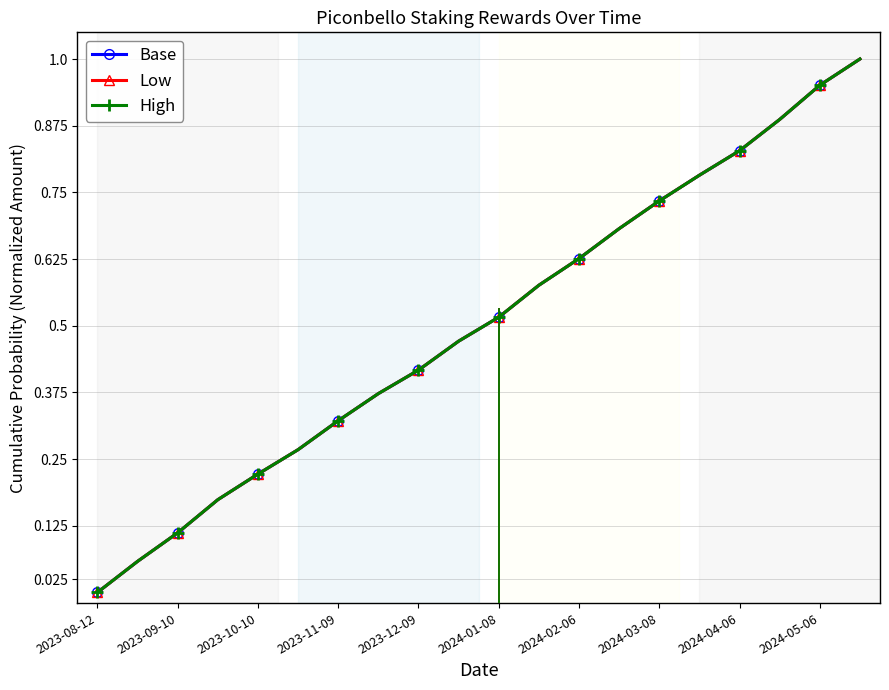

List the labels in order of High value, smallest first.

2023-08-12, 2023-09-10, 2023-10-10, 2023-11-09, 2023-12-09, 2024-01-08, 2024-02-06, 2024-03-08, 2024-04-06, 2024-05-06, 10, 11, 12, 13, 14, 15, 16, 17, 18, 19